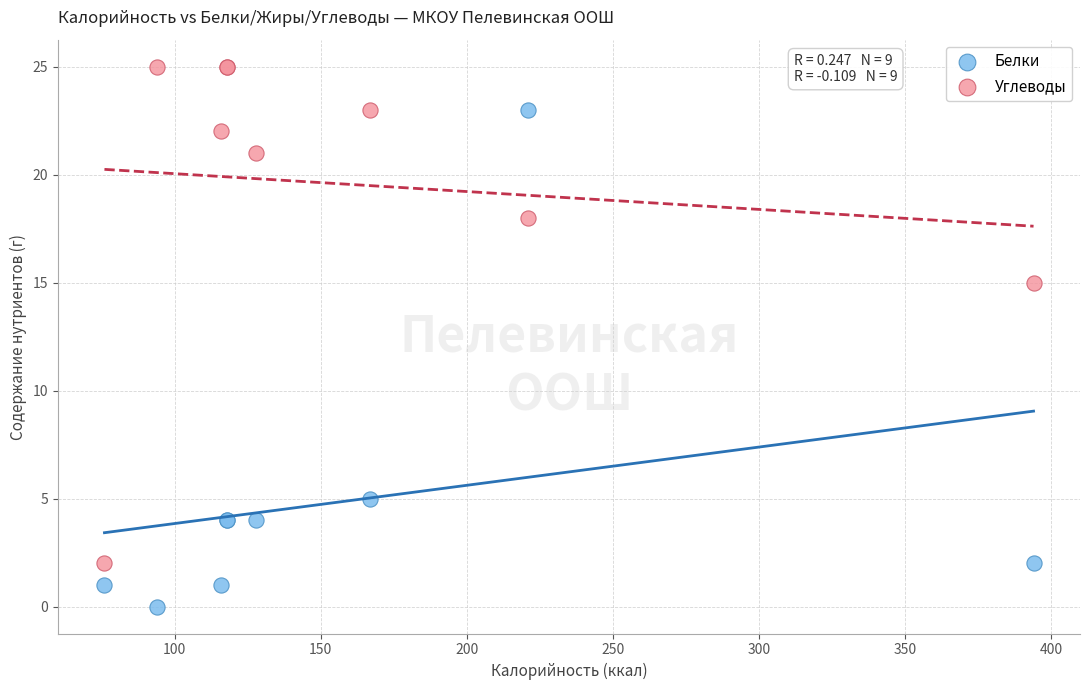

Which series contains the lowest Y value?

Белки